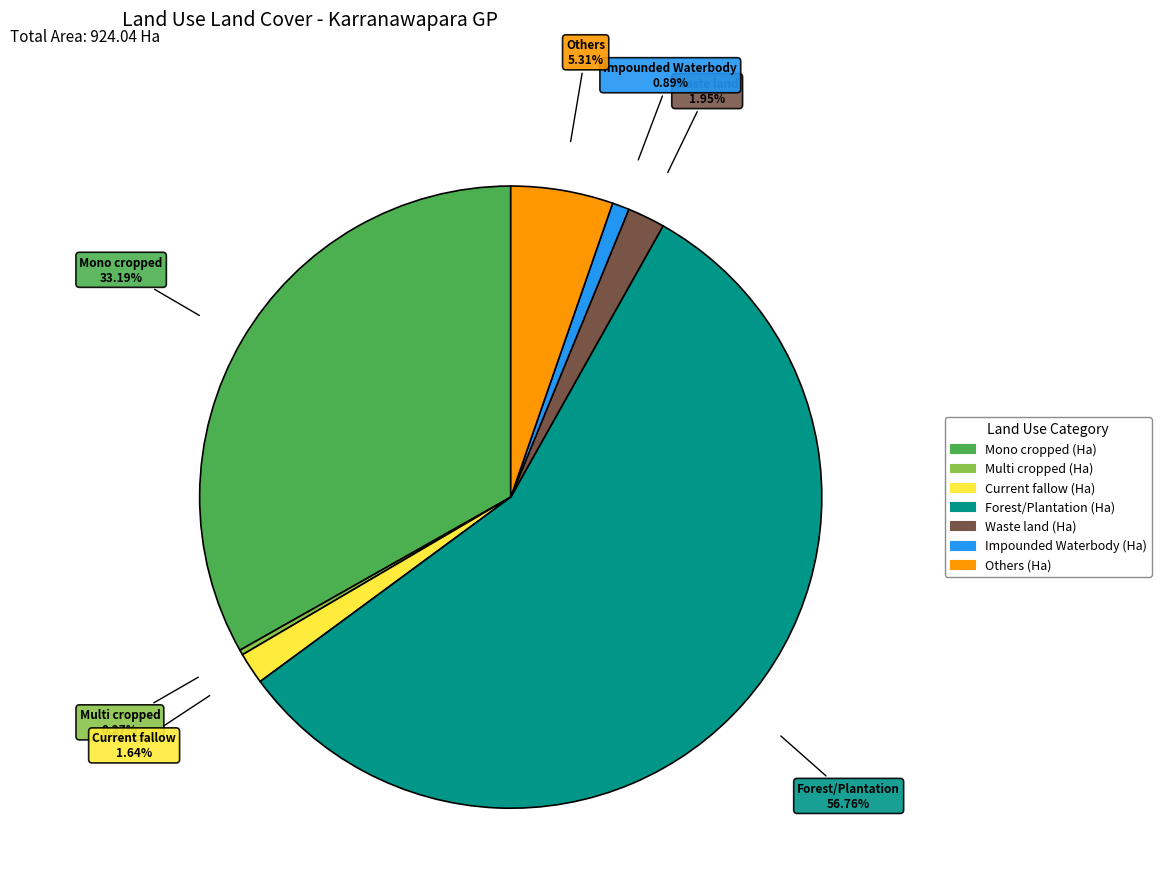

True or false: Mono cropped (Ha) accounts for 33% of the total.

True